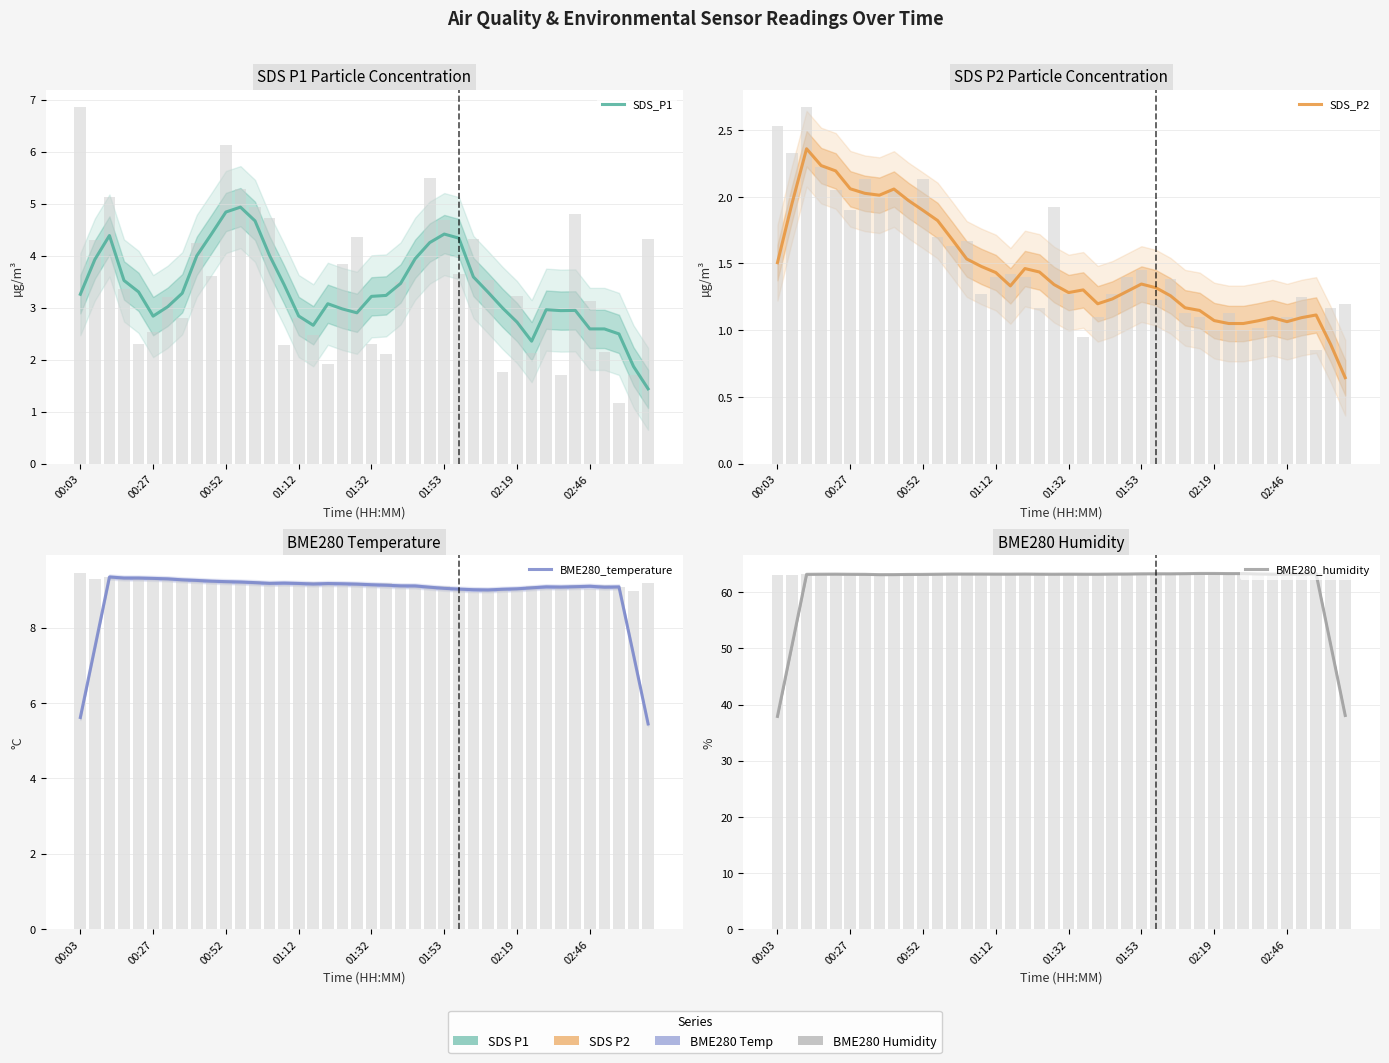

The value of BME280_humidity at 34 is 16.5. True or false?

False